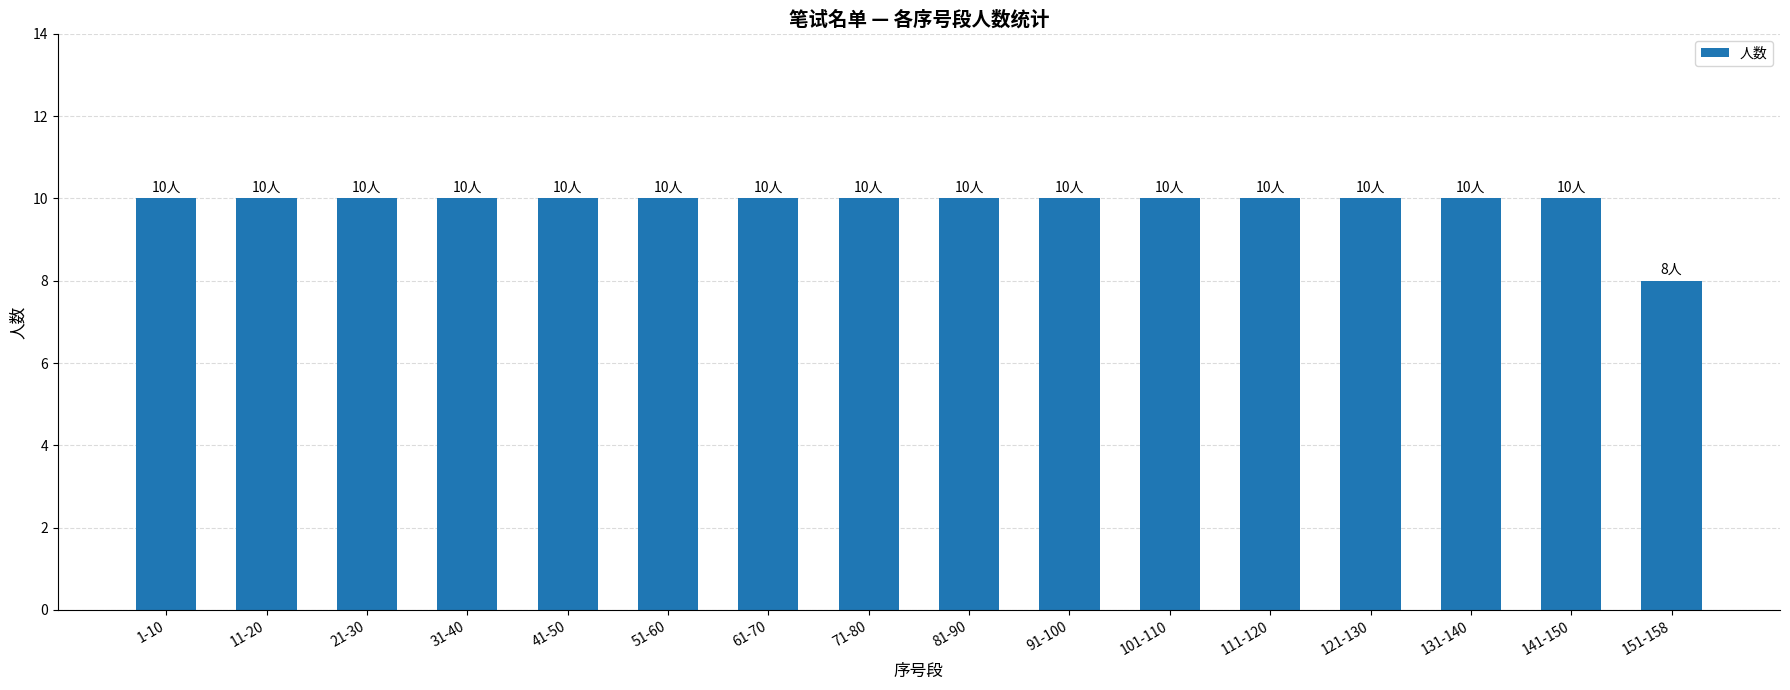

Count the number of data series in this chart.

1